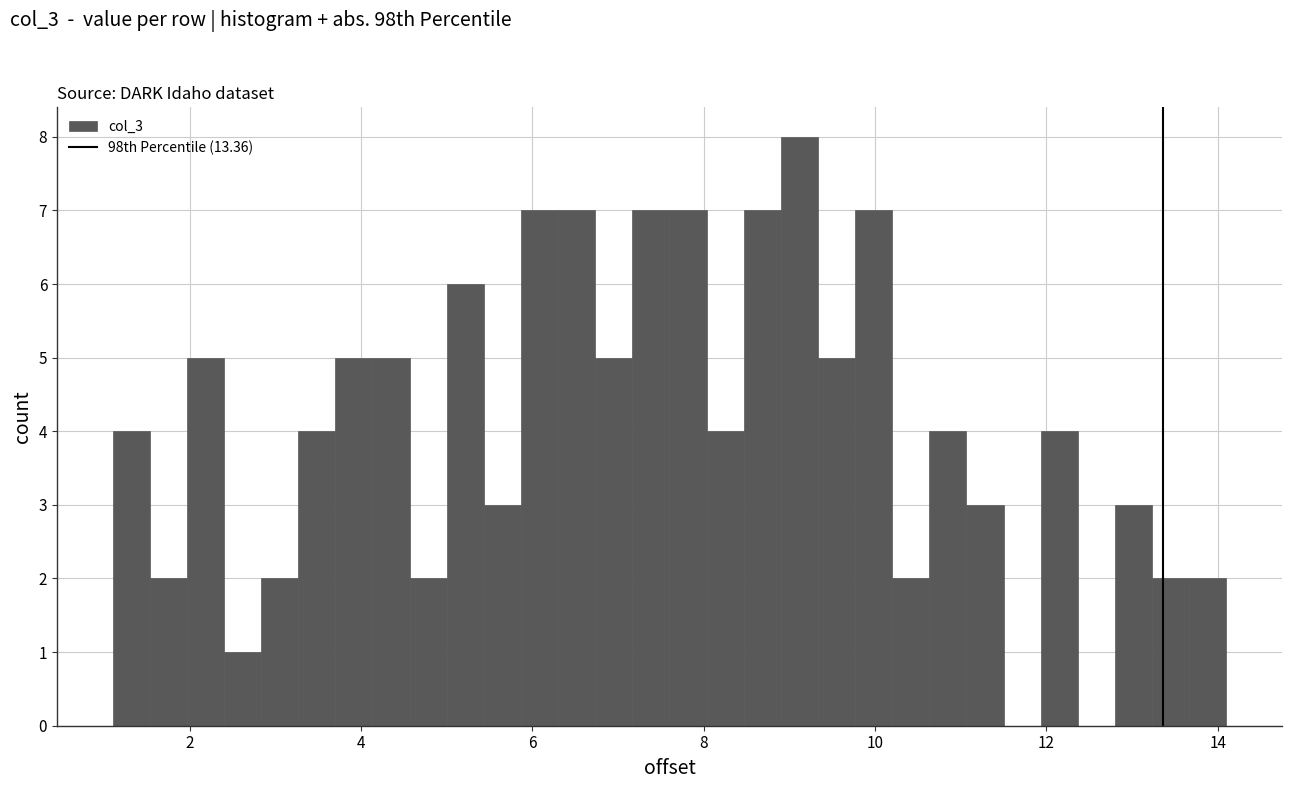

Around what value on the x-axis is the tallest bar? Give the approximate position of its centre, as read against the axis.

9.2